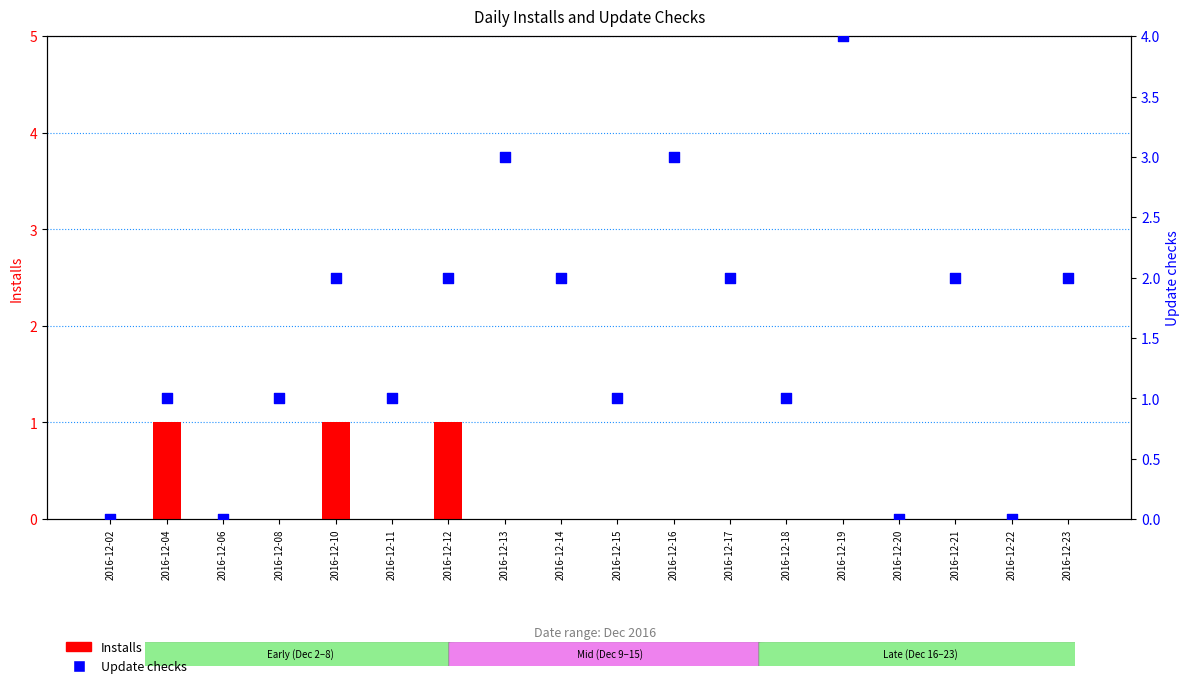

Is the value of Installs at 2016-12-12 greater than the value of Update checks at 2016-12-19?

No